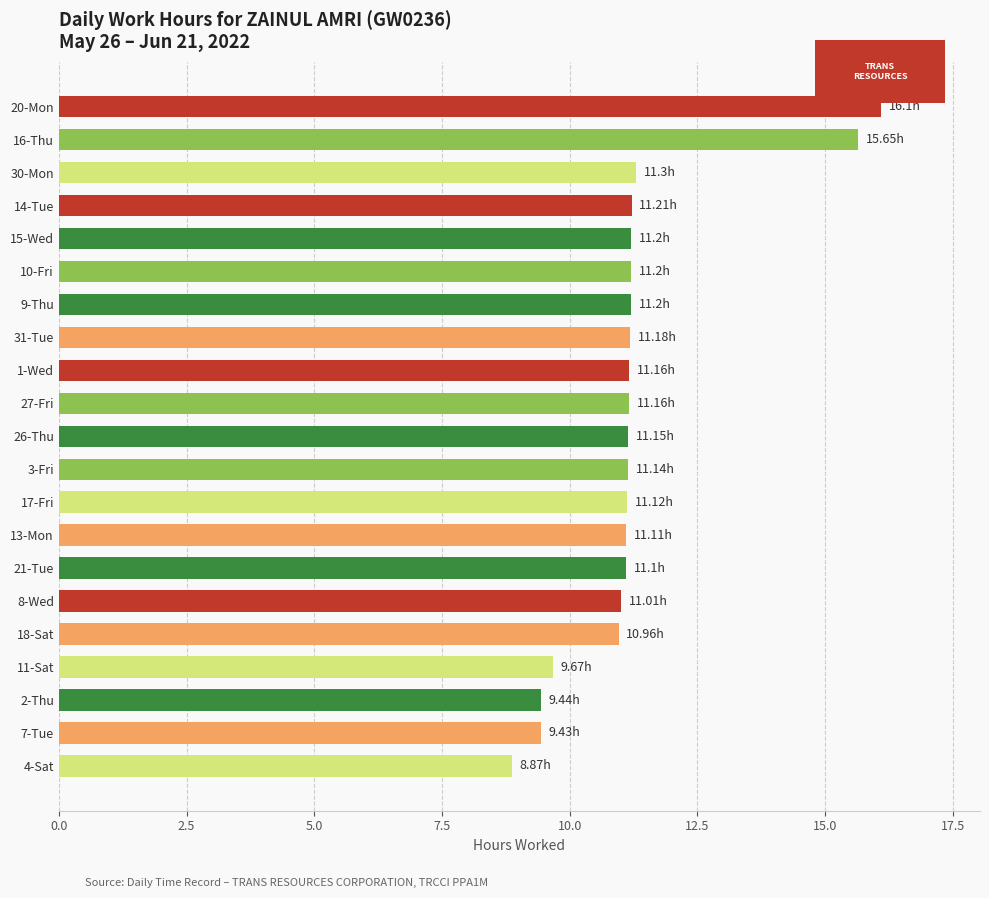

What is the difference between the maximum and minimum values?

7.2